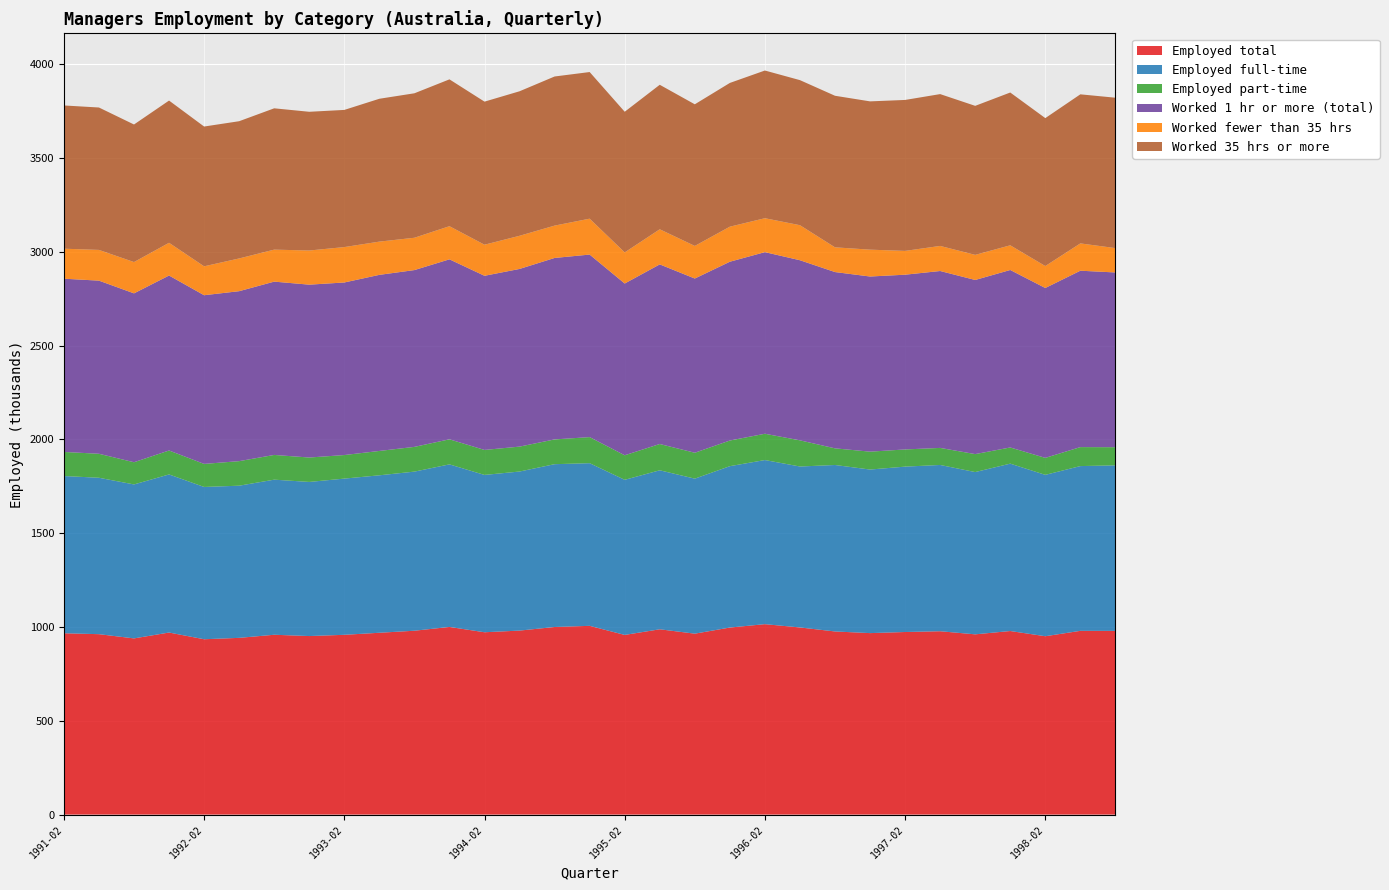

Reading left to right, what are all the values shown in this chart?

Employed total: 1991-02=966.6	1991-05=961.7	1991-08=939.1	1991-11=970.4	1992-02=934.7	1992-05=942.0	1992-08=958.6	1992-11=951.7	1993-02=958.3	1993-05=969.2	1993-08=980.1	1993-11=1000.2	1994-02=971.9	1994-05=980.8	1994-08=1000.0	1994-11=1006.1	1995-02=957.7	1995-05=987.7	1995-08=964.4	1995-11=997.0	1996-02=1015.0	1996-05=997.5	1996-08=976.1	1996-11=967.3	1997-02=973.2	1997-05=977.3	1997-08=960.8	1997-11=978.5	1998-02=950.7	1998-05=979.5	1998-08=979.2
Employed full-time: 1991-02=838.1	1991-05=833.8	1991-08=820.8	1991-11=842.7	1992-02=811.8	1992-05=811.1	1992-08=826.8	1992-11=821.5	1993-02=832.7	1993-05=839.4	1993-08=848.2	1993-11=866.6	1994-02=838.7	1994-05=847.9	1994-08=867.9	1994-11=867.0	1995-02=826.8	1995-05=847.6	1995-08=826.3	1995-11=860.3	1996-02=874.9	1996-05=858.0	1996-08=887.4	1996-11=872.0	1997-02=881.6	1997-05=886.4	1997-08=865.0	1997-11=892.2	1998-02=860.2	1998-05=878.3	1998-08=882.4
Employed part-time: 1991-02=128.4	1991-05=127.9	1991-08=118.4	1991-11=127.7	1992-02=122.9	1992-05=130.9	1992-08=131.8	1992-11=130.1	1993-02=125.6	1993-05=129.8	1993-08=131.9	1993-11=133.7	1994-02=133.3	1994-05=132.9	1994-08=132.0	1994-11=139.1	1995-02=130.9	1995-05=140.1	1995-08=138.1	1995-11=136.8	1996-02=140.2	1996-05=139.5	1996-08=88.8	1996-11=95.4	1997-02=91.6	1997-05=90.9	1997-08=95.8	1997-11=86.2	1998-02=90.6	1998-05=101.2	1998-08=96.8
Worked 1 hr or more (total): 1991-02=923.5	1991-05=922.9	1991-08=900.2	1991-11=932.7	1992-02=899.2	1992-05=906.0	1992-08=923.9	1992-11=921.5	1993-02=919.9	1993-05=938.7	1993-08=942.5	1993-11=959.4	1994-02=928.3	1994-05=947.1	1994-08=967.3	1994-11=973.0	1995-02=915.6	1995-05=957.5	1995-08=928.7	1995-11=953.1	1996-02=968.2	1996-05=960.1	1996-08=939.8	1996-11=933.6	1997-02=931.6	1997-05=943.1	1997-08=928.2	1997-11=946.1	1998-02=905.6	1998-05=940.3	1998-08=931.5
Worked fewer than 35 hrs: 1991-02=160.0	1991-05=163.8	1991-08=166.9	1991-11=174.5	1992-02=154.1	1992-05=174.5	1992-08=170.6	1992-11=182.0	1993-02=188.7	1993-05=177.2	1993-08=172.4	1993-11=176.7	1994-02=165.7	1994-05=176.7	1994-08=172.4	1994-11=191.4	1995-02=165.8	1995-05=187.2	1995-08=173.8	1995-11=186.8	1996-02=180.8	1996-05=186.8	1996-08=131.8	1996-11=143.2	1997-02=126.9	1997-05=133.7	1997-08=133.8	1997-11=131.6	1998-02=117.0	1998-05=145.6	1998-08=129.8
Worked 35 hrs or more: 1991-02=763.6	1991-05=759.1	1991-08=733.3	1991-11=758.2	1992-02=745.1	1992-05=731.6	1992-08=753.3	1992-11=739.5	1993-02=731.2	1993-05=761.5	1993-08=770.1	1993-11=782.7	1994-02=762.7	1994-05=770.4	1994-08=794.9	1994-11=781.7	1995-02=749.8	1995-05=770.3	1995-08=754.9	1995-11=766.3	1996-02=787.3	1996-05=773.3	1996-08=807.9	1996-11=790.5	1997-02=804.7	1997-05=809.4	1997-08=794.4	1997-11=814.5	1998-02=788.6	1998-05=794.7	1998-08=801.8